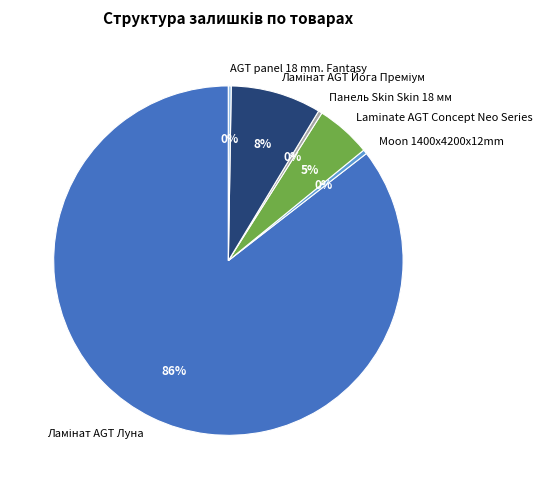

To the nearest percent, what is the average slice percentage?

17%